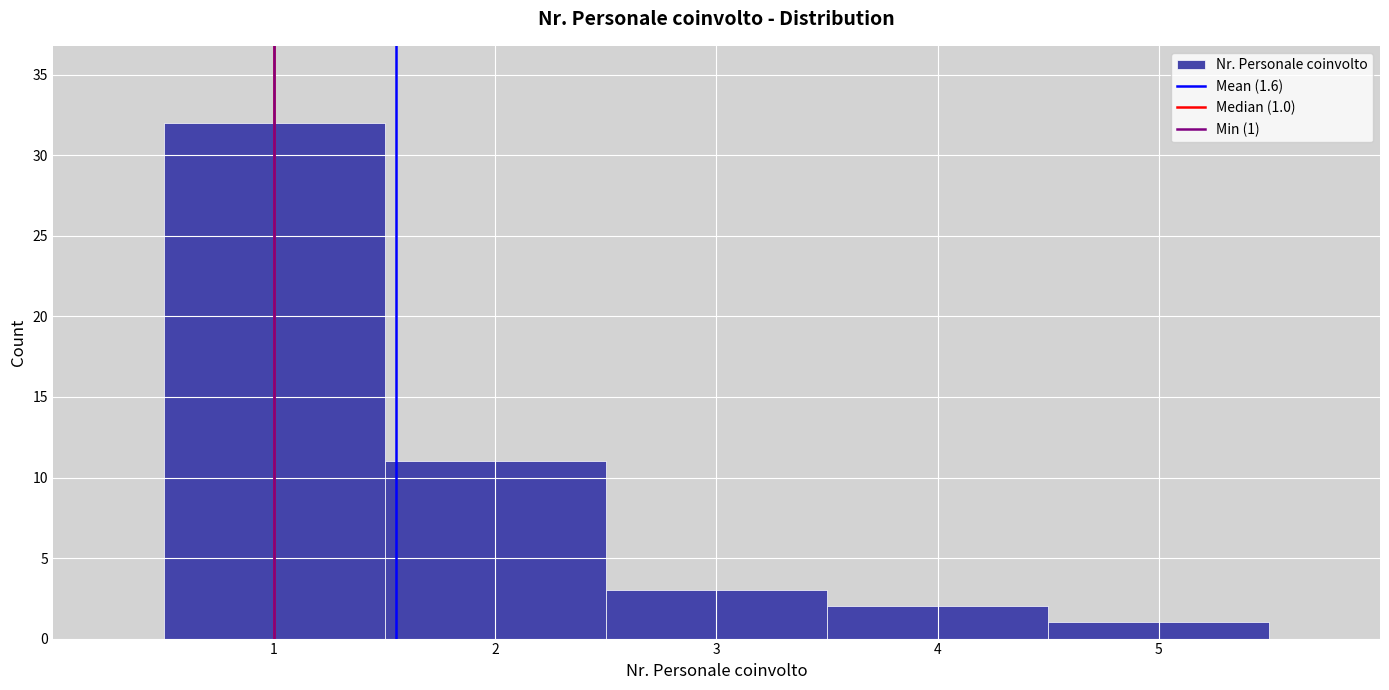

Over which range of the x-axis is the bar tallest?

0.5 to 1.5